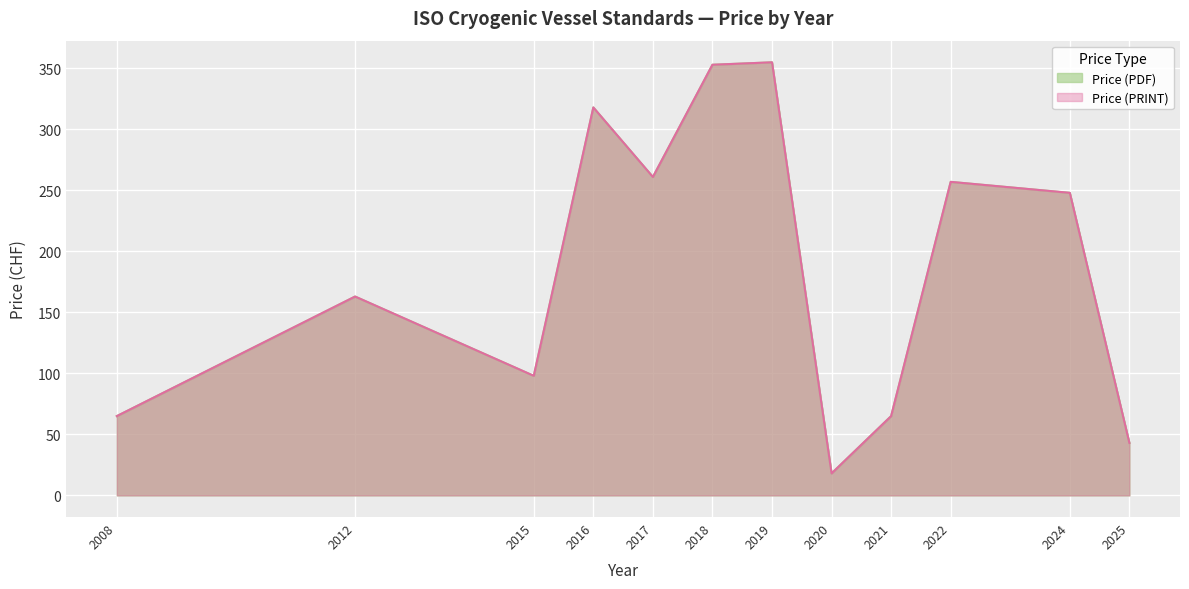

Between 2008 and 2019, which is larger?

2019